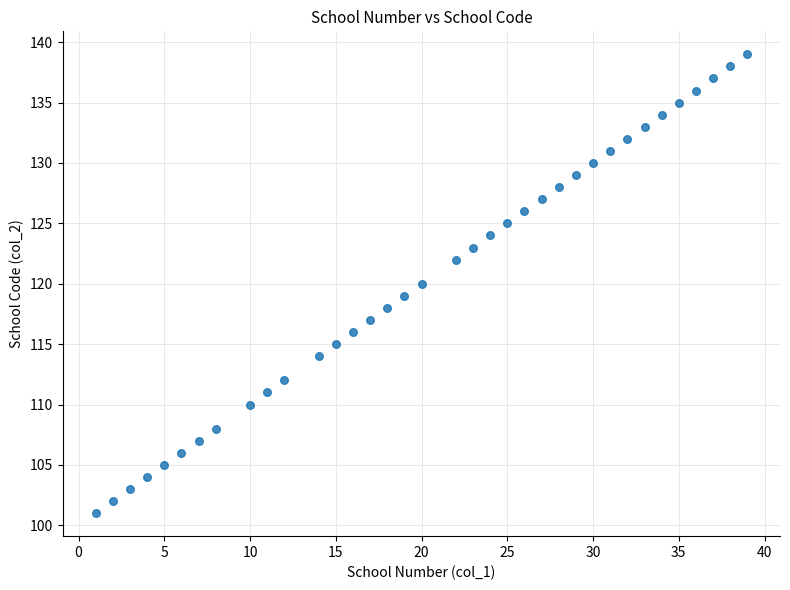

What is the range of X values (max minus min)?

38